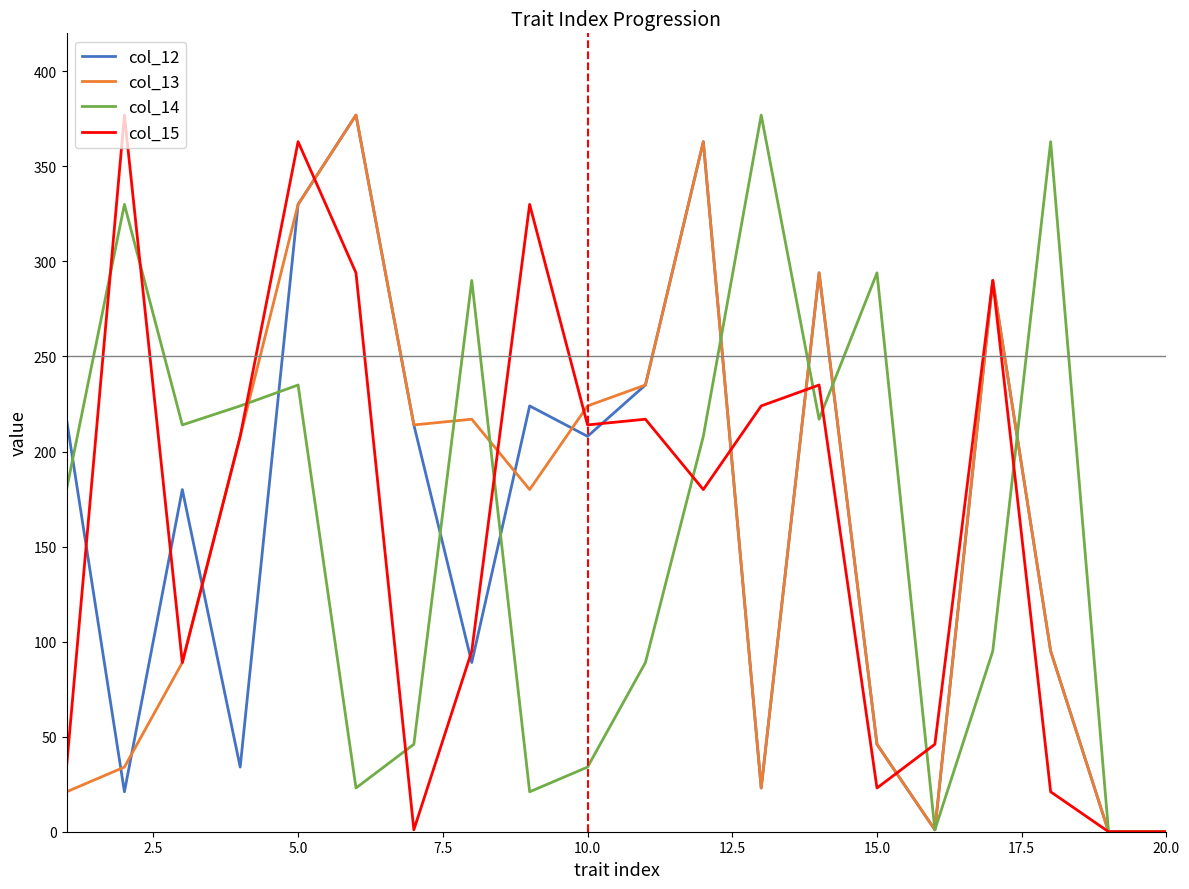

How many lines are shown in the chart?

4